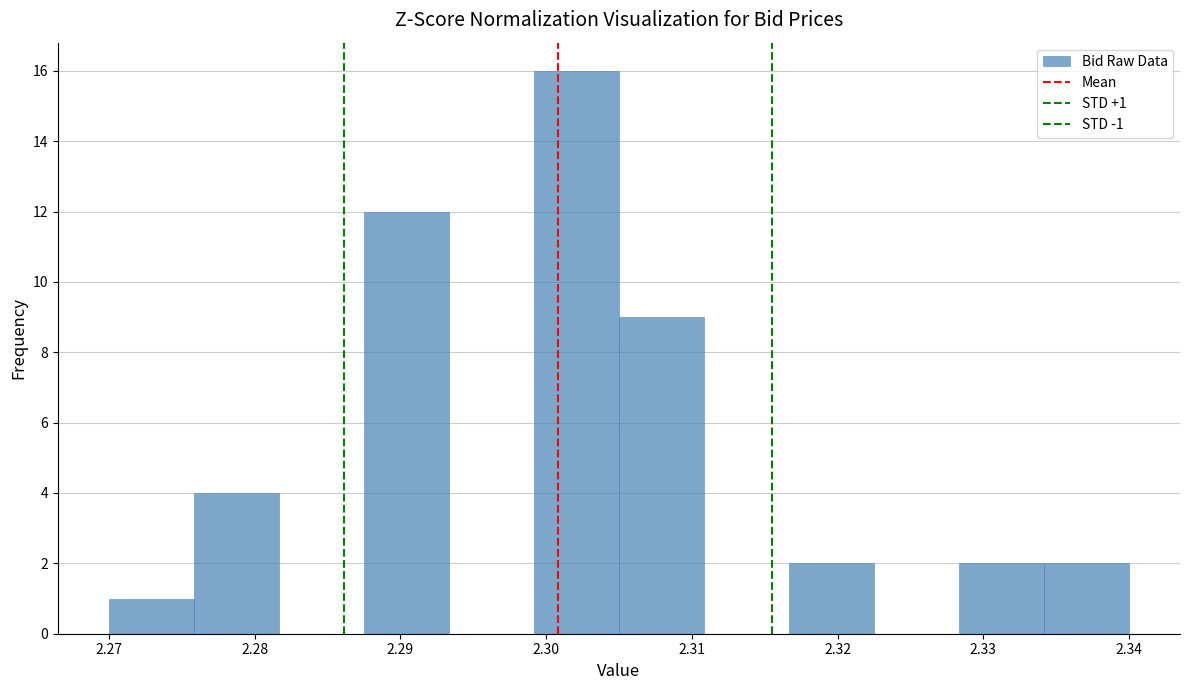

Over which range of the x-axis is the bar tallest?

2.299 to 2.305